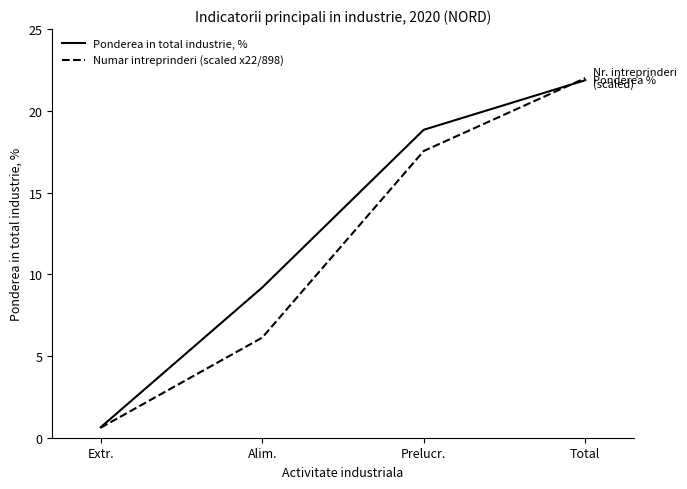

Reading left to right, transcribe all the data shown in this chart.

Ponderea in total industrie, %: 0.6	9.2	18.8	21.9
Numar intreprinderi (scaled x22/898): 0.6	6.1	17.5	22.0